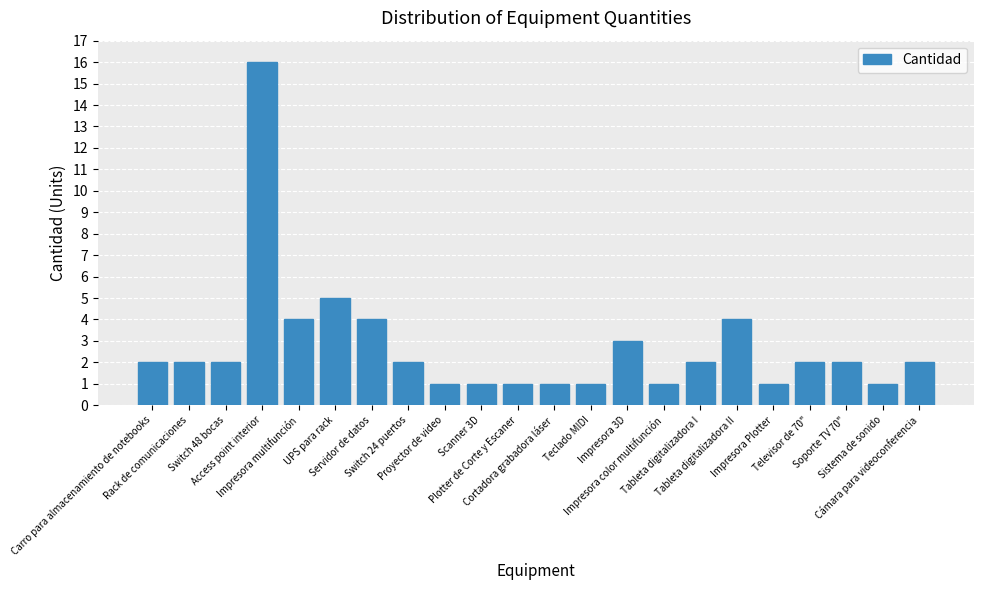

What is the greatest value displayed?

16